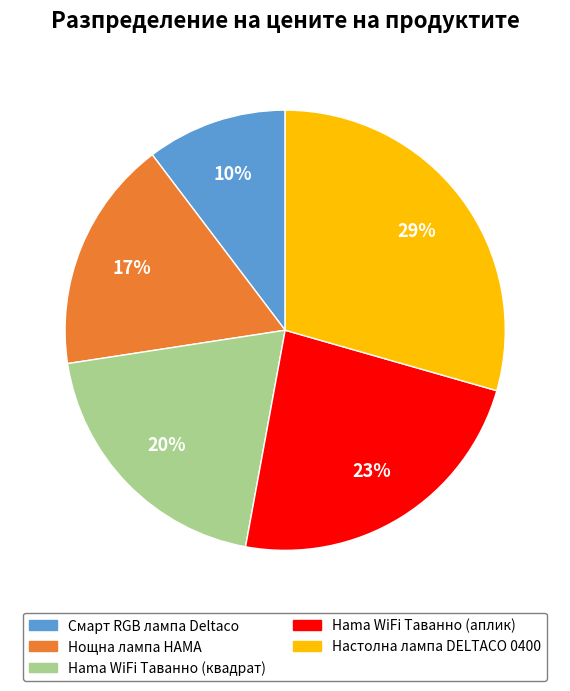

Approximately how many times larger is the value at Hama WiFi Таванно (аплик) compared to Смарт RGB лампа Deltaco?

2.3